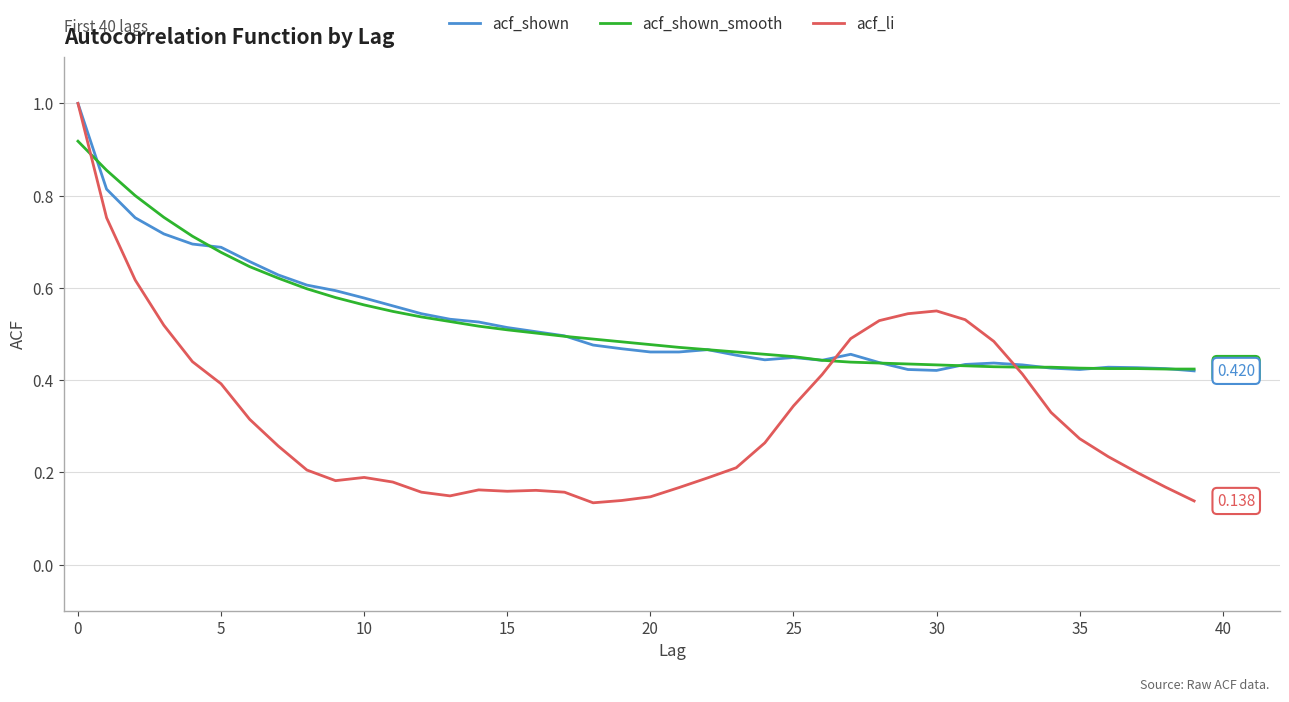

Which series has the largest range (max minus min)?

acf_li